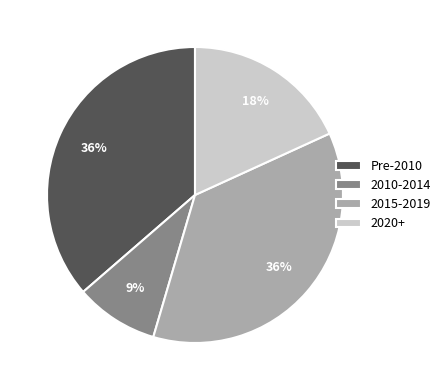

Which category has the smallest portion of the pie?

2010-2014